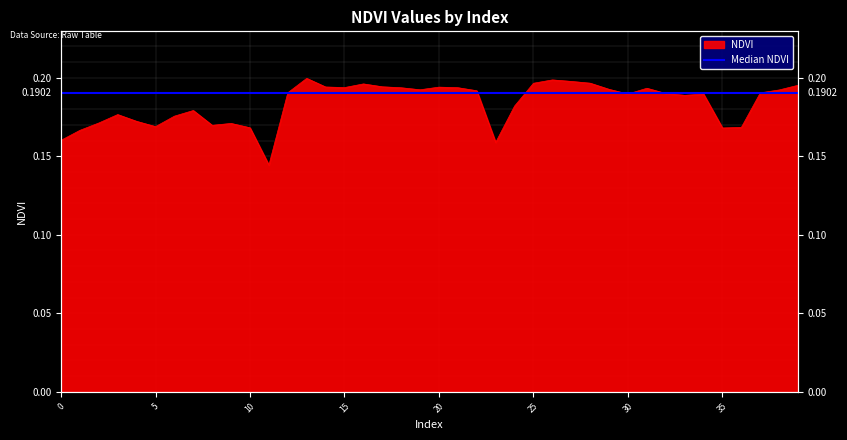

True or false: the data shows 0.2 at 31.

True